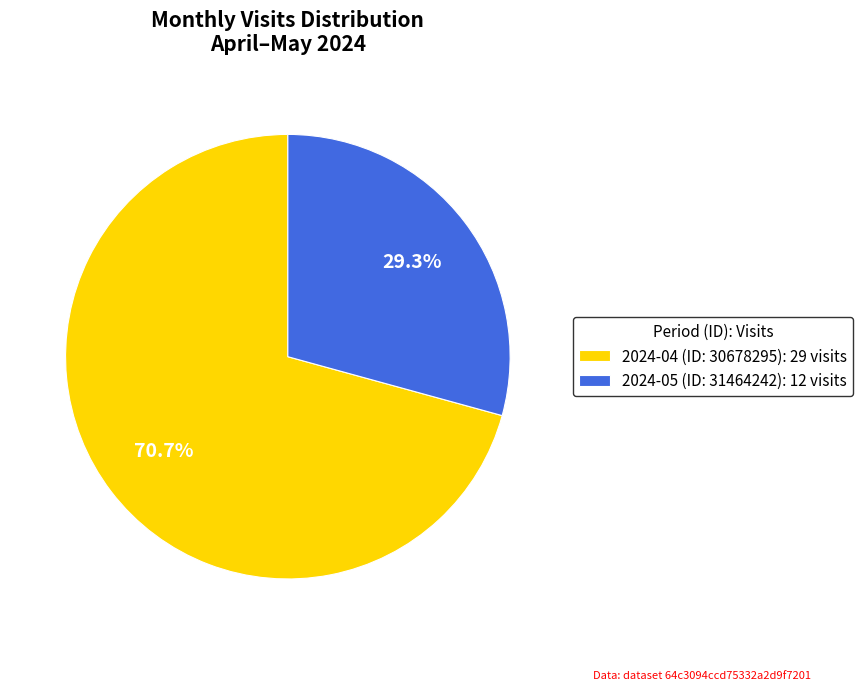

What is the total percentage of 2024-05 (ID: 31464242) and 2024-04 (ID: 30678295)?

100.0%